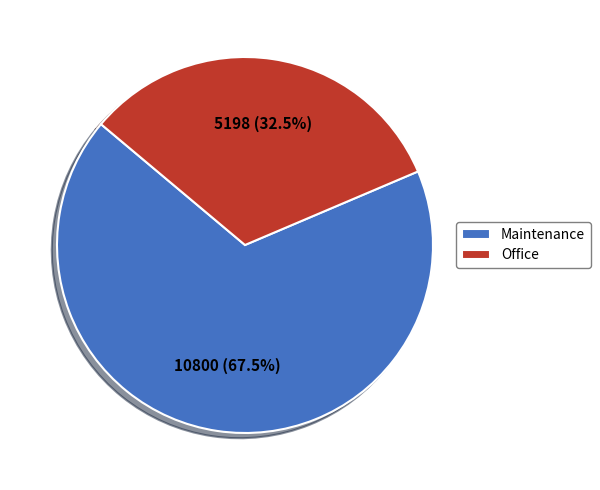

The Maintenance slice represents 75% of the pie. True or false?

False